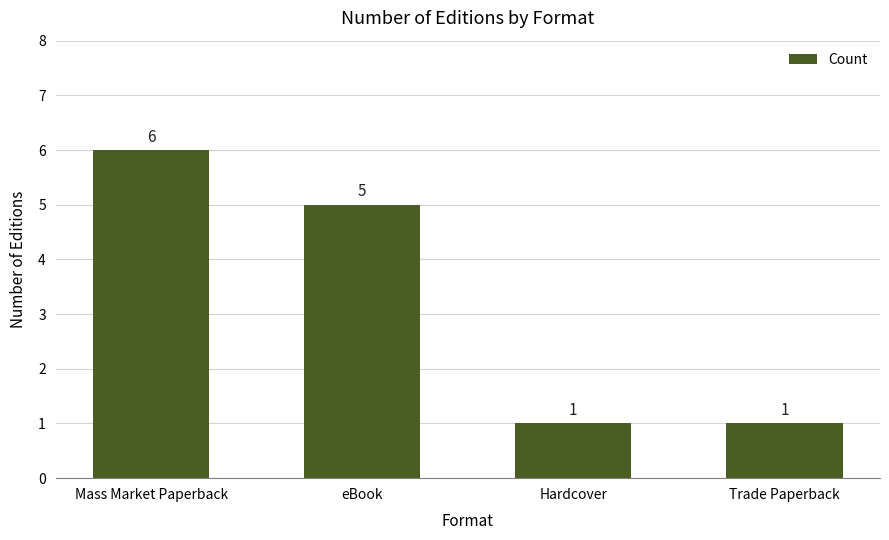

What is the ratio of the value at Hardcover to the value at Trade Paperback?

1.0